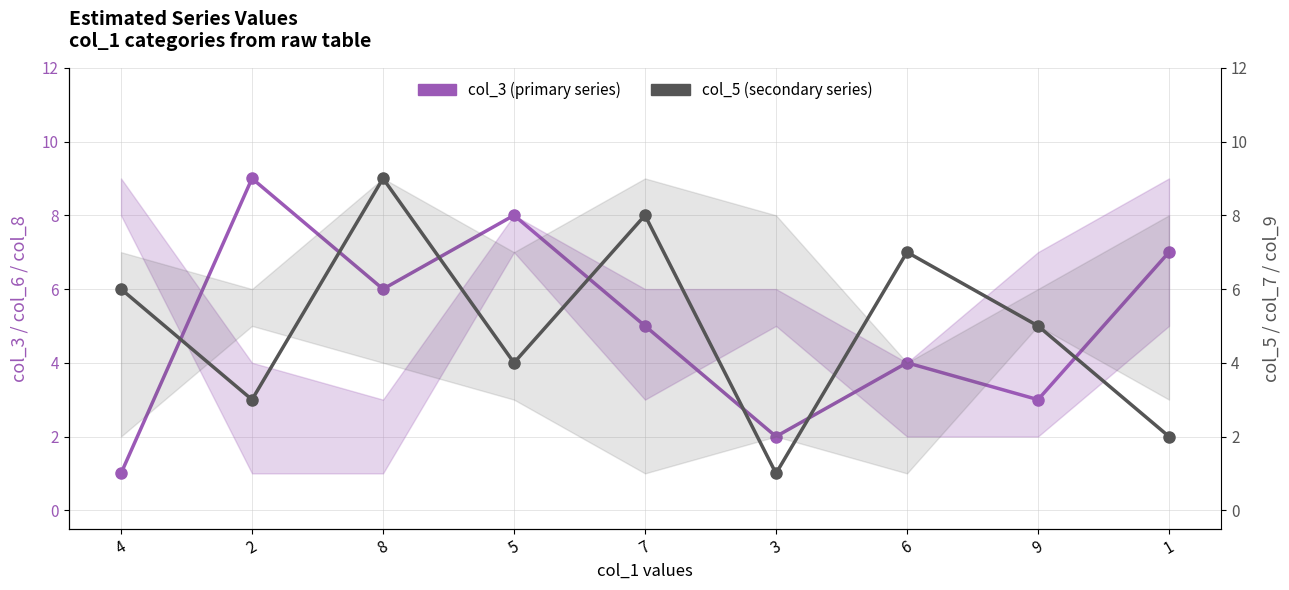

True or false: col_5 (secondary series) has more than 1 points higher than both neighbors.

True